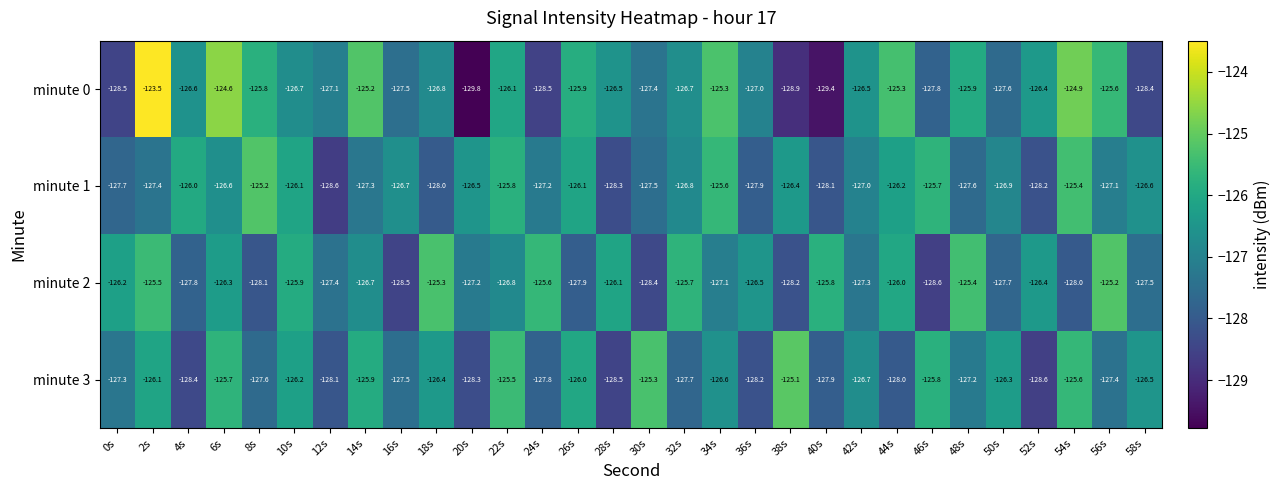

How many data points does each series have?

30